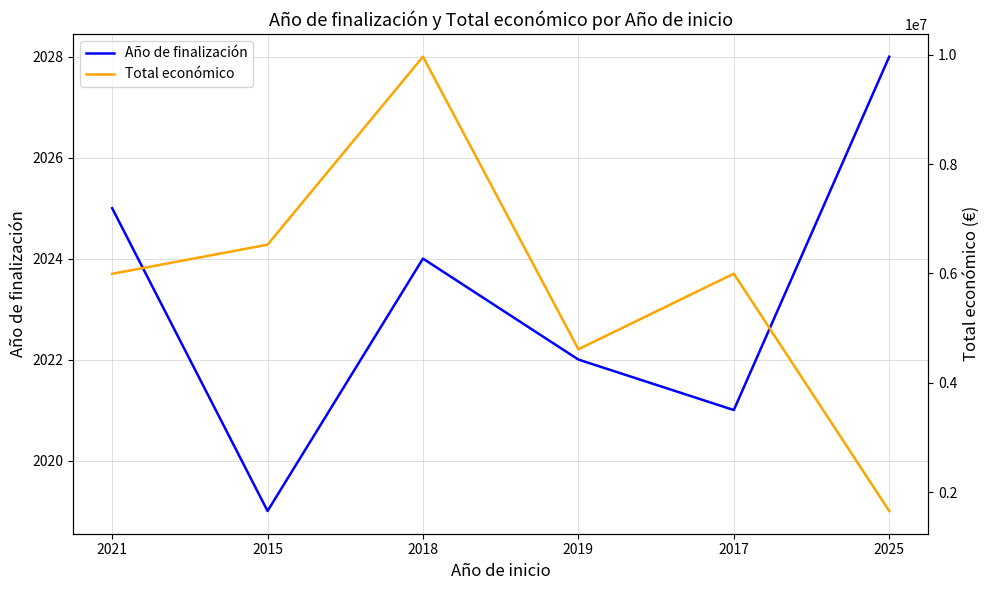

How many data points in Total económico are less than 5996175?

3